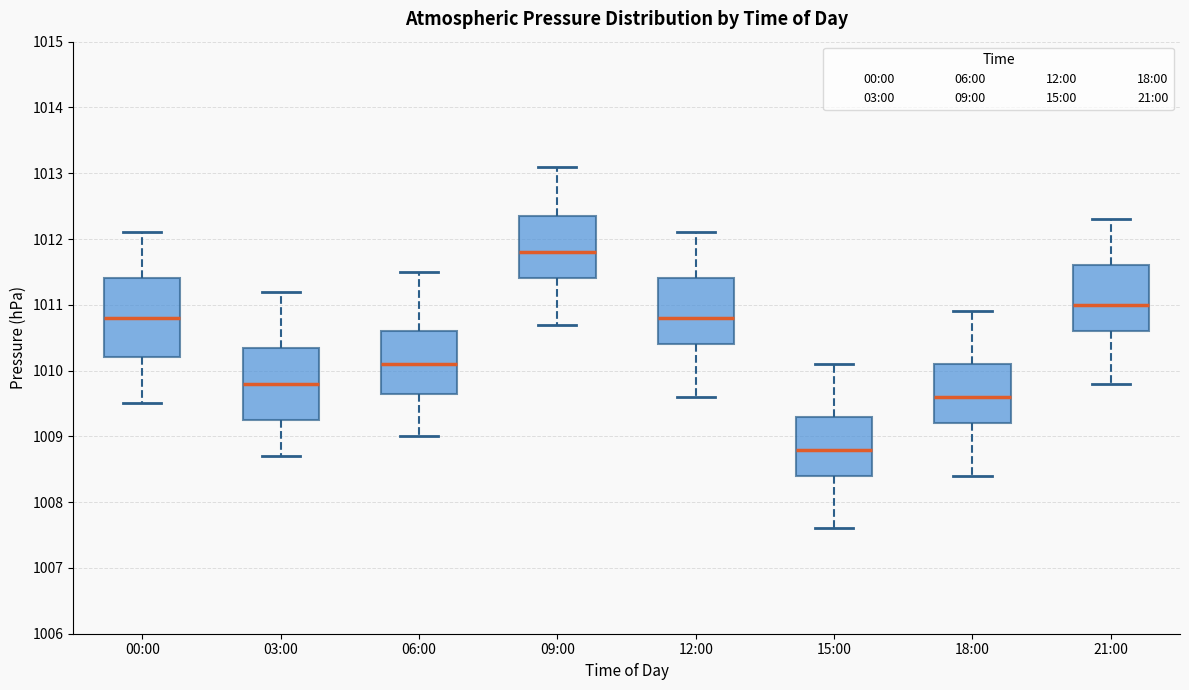

Reading left to right, read every box against the y-axis: the position of its median line, the range the box covers, and the ends of its whiskers. The values are not printed on the chart, so give them approximately, as read against the axis.

00:00: median 1010.8, box 1010.2 to 1011.4, whiskers 1009.5 to 1012.1
03:00: median 1009.8, box 1009.3 to 1010.4, whiskers 1008.7 to 1011.2
06:00: median 1010.1, box 1009.7 to 1010.6, whiskers 1009.0 to 1011.5
09:00: median 1011.8, box 1011.4 to 1012.4, whiskers 1010.7 to 1013.1
12:00: median 1010.8, box 1010.4 to 1011.4, whiskers 1009.6 to 1012.1
15:00: median 1008.8, box 1008.4 to 1009.3, whiskers 1007.6 to 1010.1
18:00: median 1009.6, box 1009.2 to 1010.1, whiskers 1008.4 to 1010.9
21:00: median 1011.0, box 1010.6 to 1011.6, whiskers 1009.8 to 1012.3